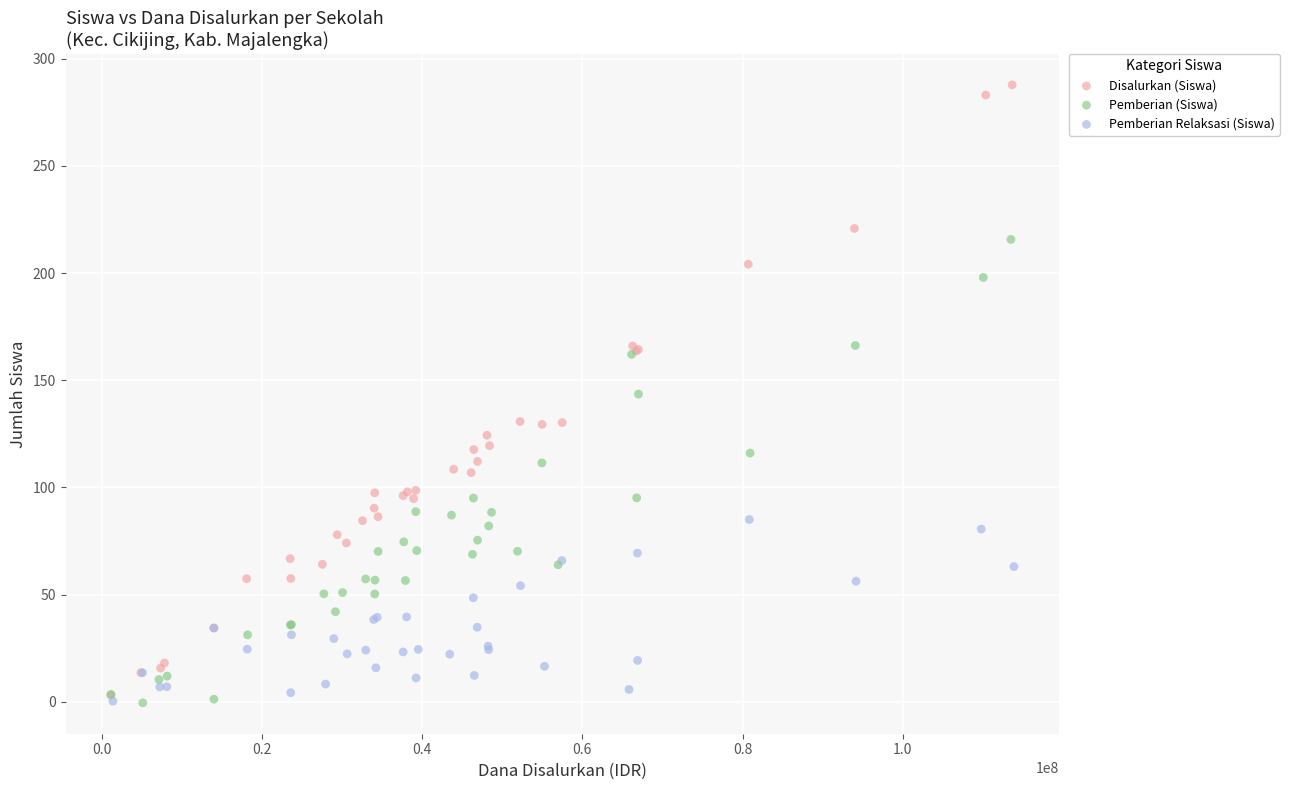

Which series has the largest Y range (max minus min)?

Disalurkan (Siswa)